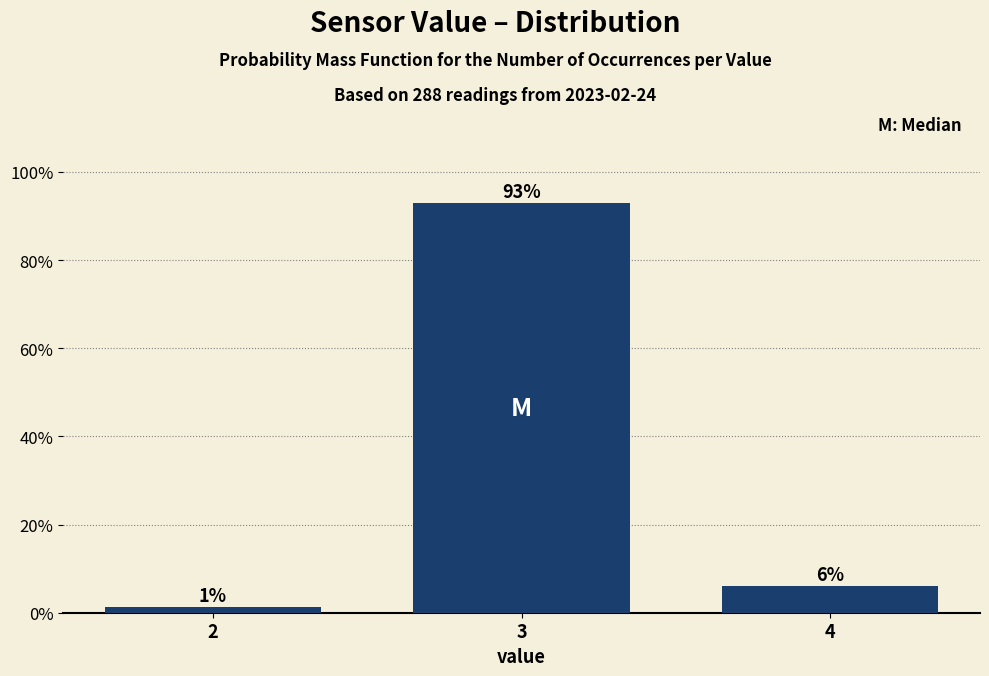

Rank the categories by value from highest to lowest.

3, 4, 2